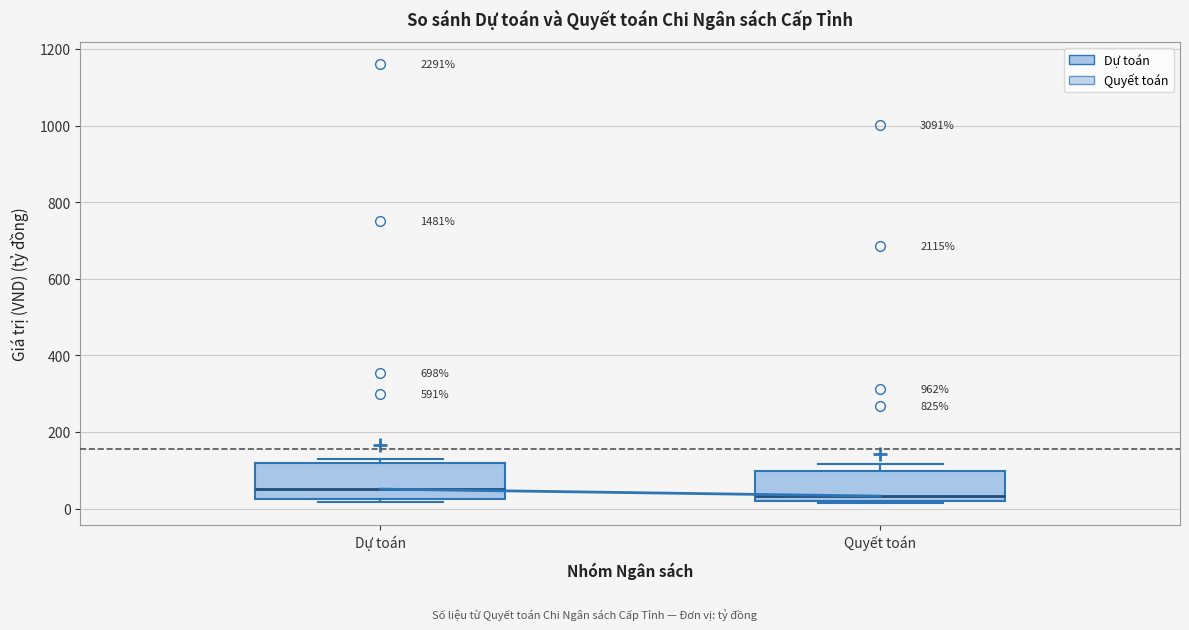

Reading left to right, read every box against the y-axis: the position of its median line, the range the box covers, and the ends of its whiskers. The values are not printed on the chart, so give them approximately, as read against the axis.

Dự toán: median 60, box 20 to 120, whiskers 20 (just below the box's lower edge) to 120 (just above the box's upper edge)
Quyết toán: median 40, box 20 to 100, whiskers 20 to 120